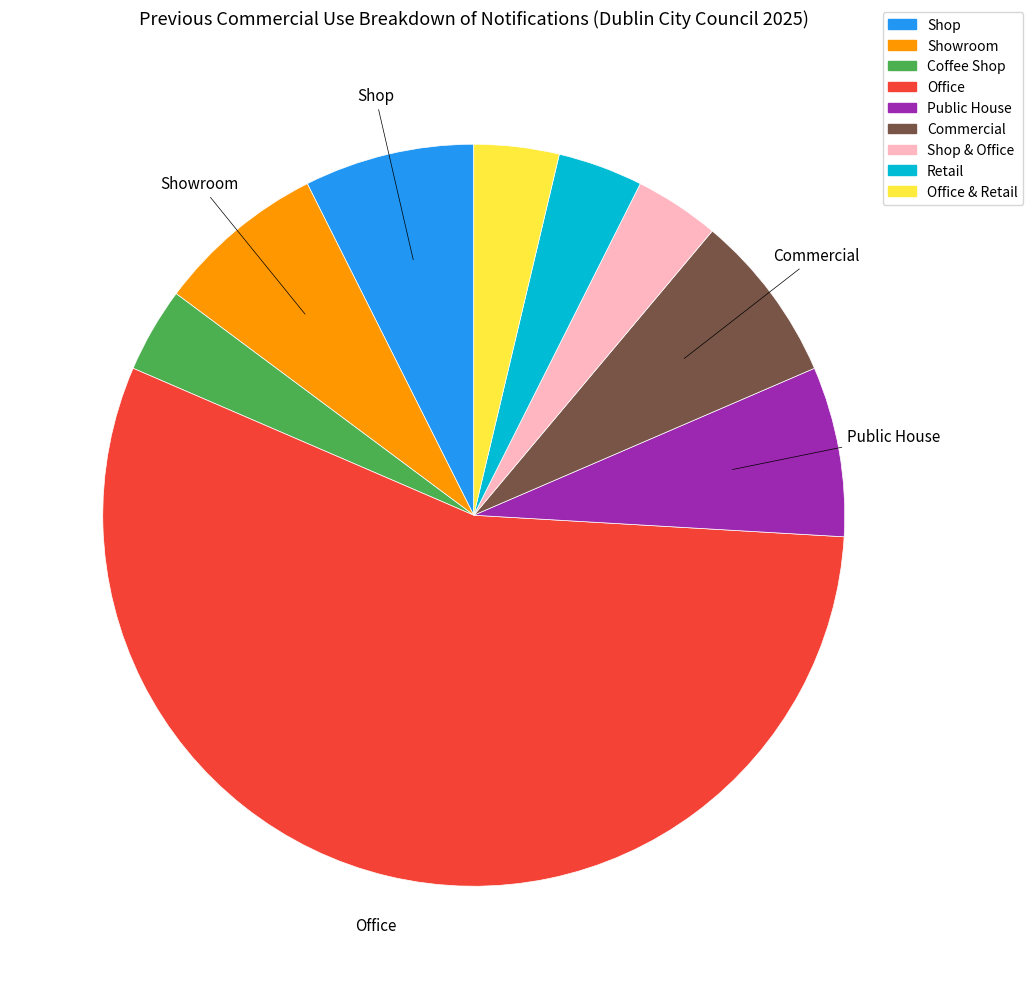

Is there a majority slice in this chart?

Yes